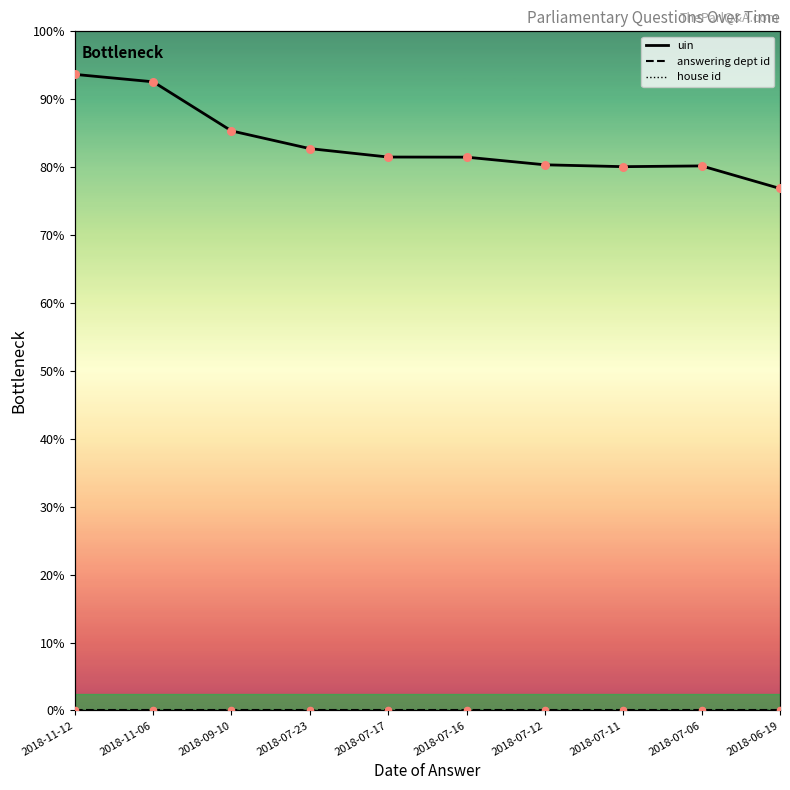

Which series has the widest spread of Y values?

uin